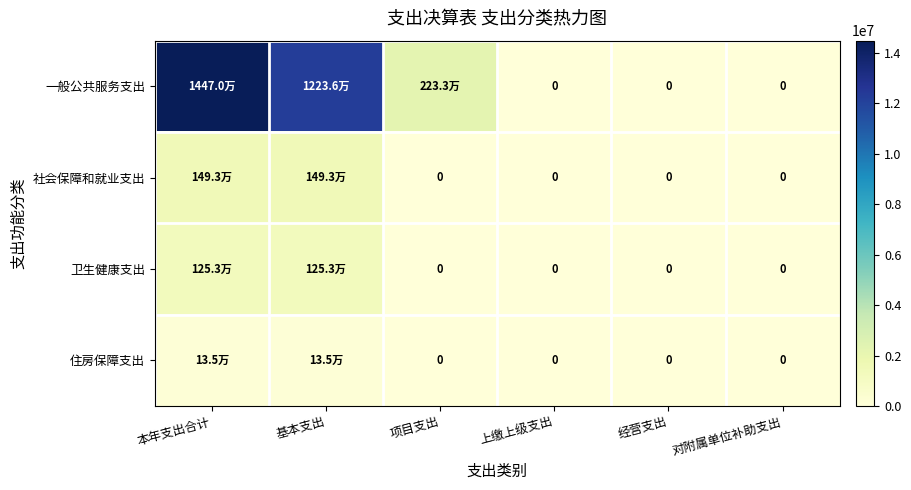

What is the maximum value shown in the chart?

14469841.2